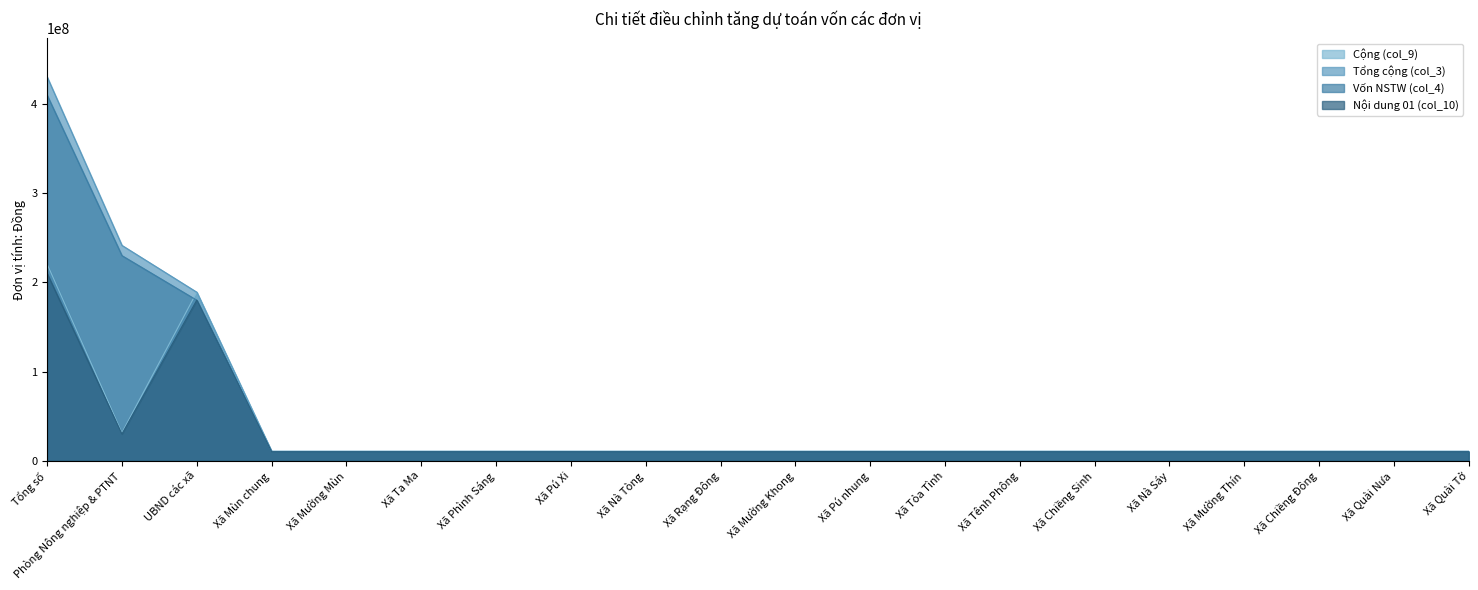

What is the difference between the maximum and minimum values in the Nội dung 01 (col_10) series?

200000000